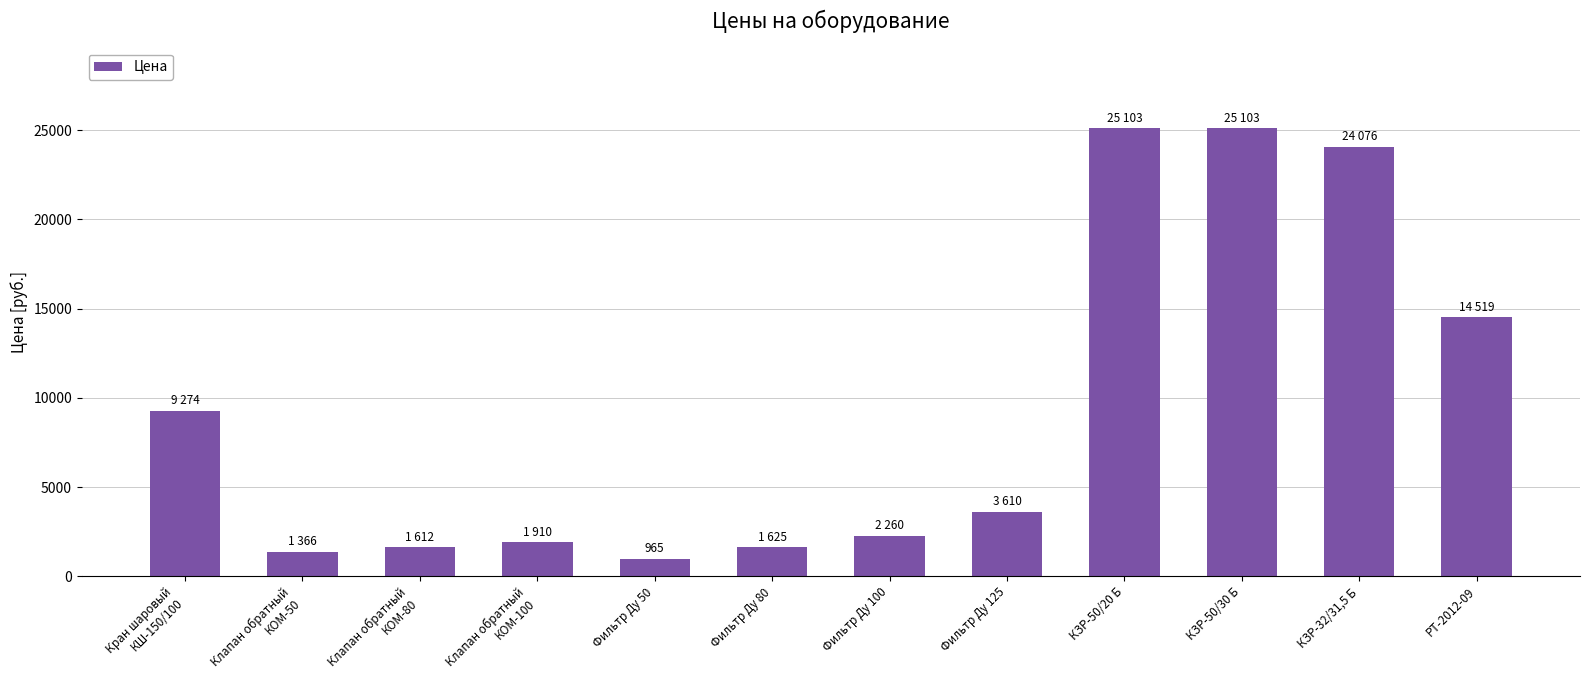

Between РТ-2012-09 and Фильтр Ду 80, which is larger?

РТ-2012-09